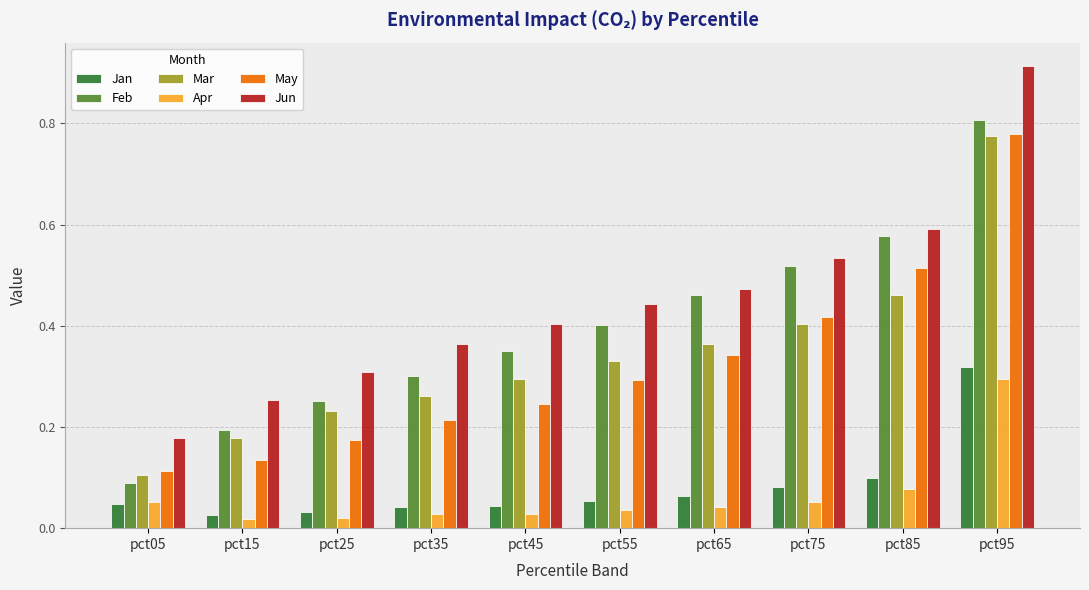

What is the difference between the maximum and minimum values in the Mar series?

0.7